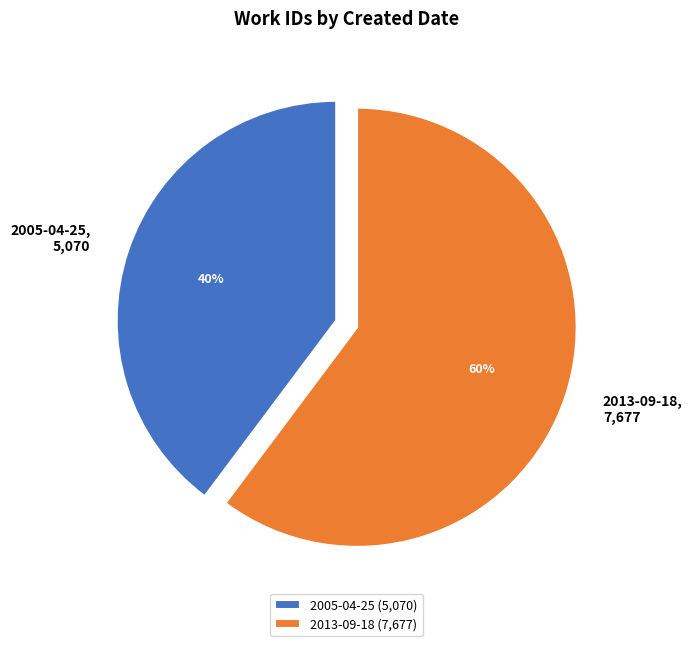

Is the sum of 2005-04-25 and 2013-09-18 greater than half?

Yes